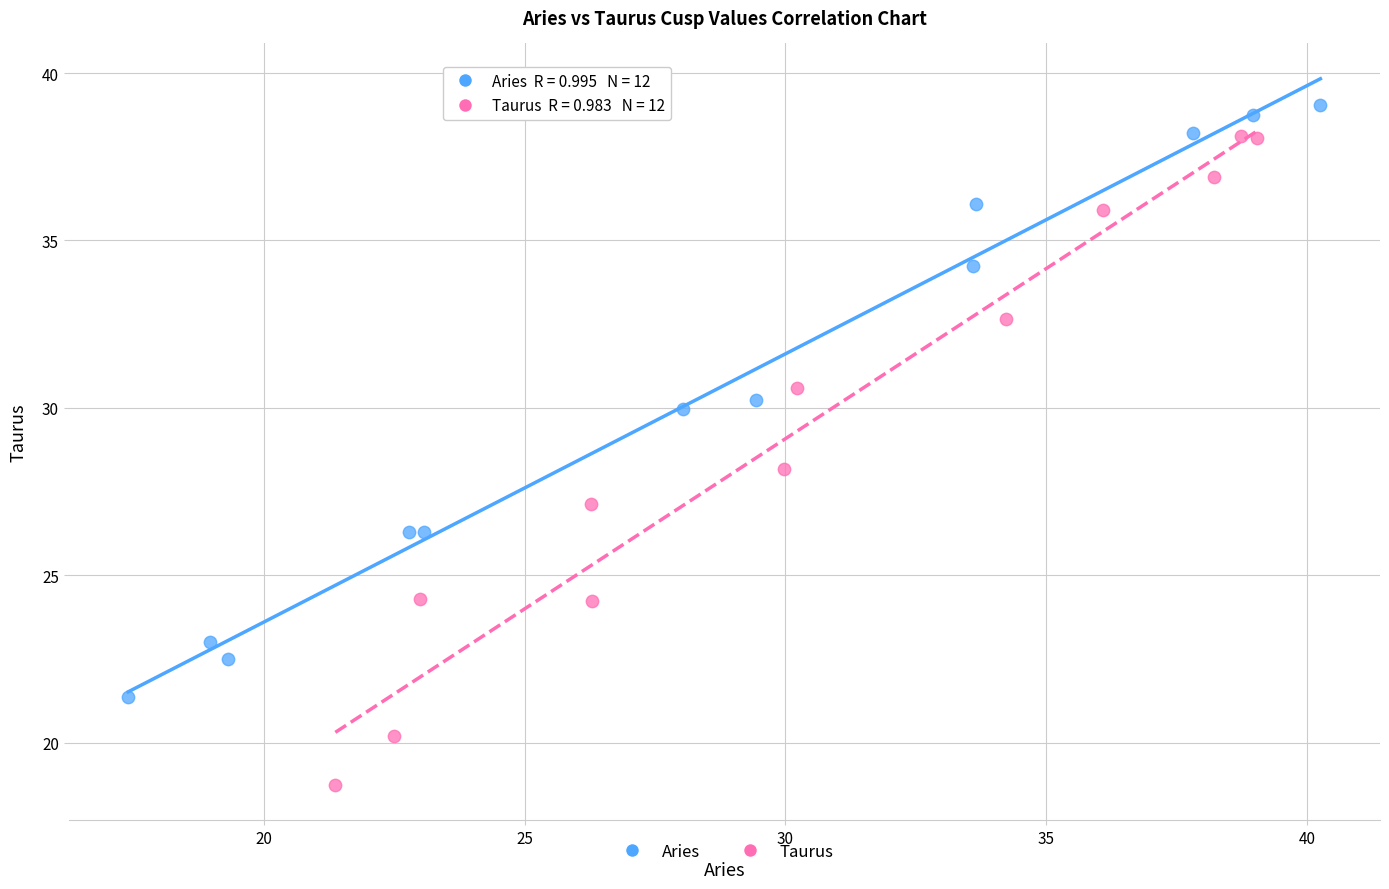

Which series has the largest Y range (max minus min)?

Taurus